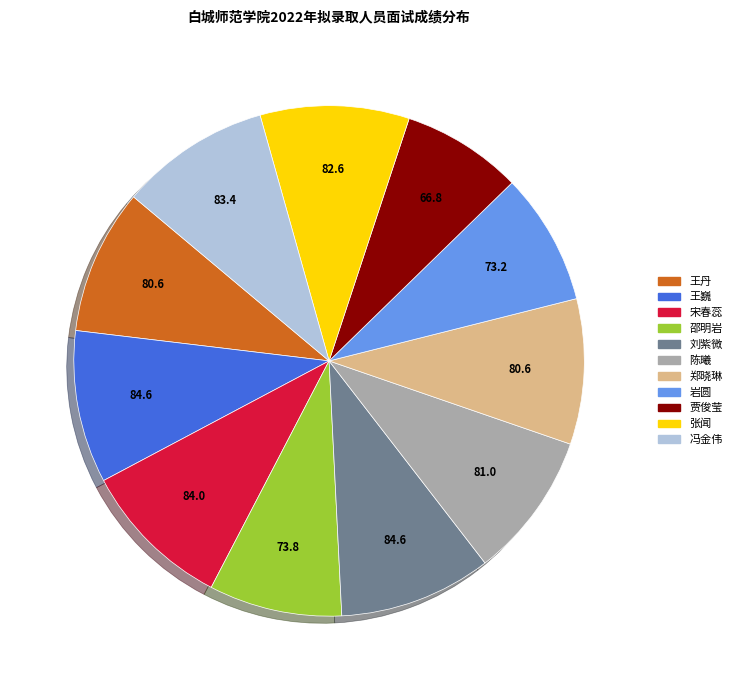

Which category has the smallest portion of the pie?

贾俊莹